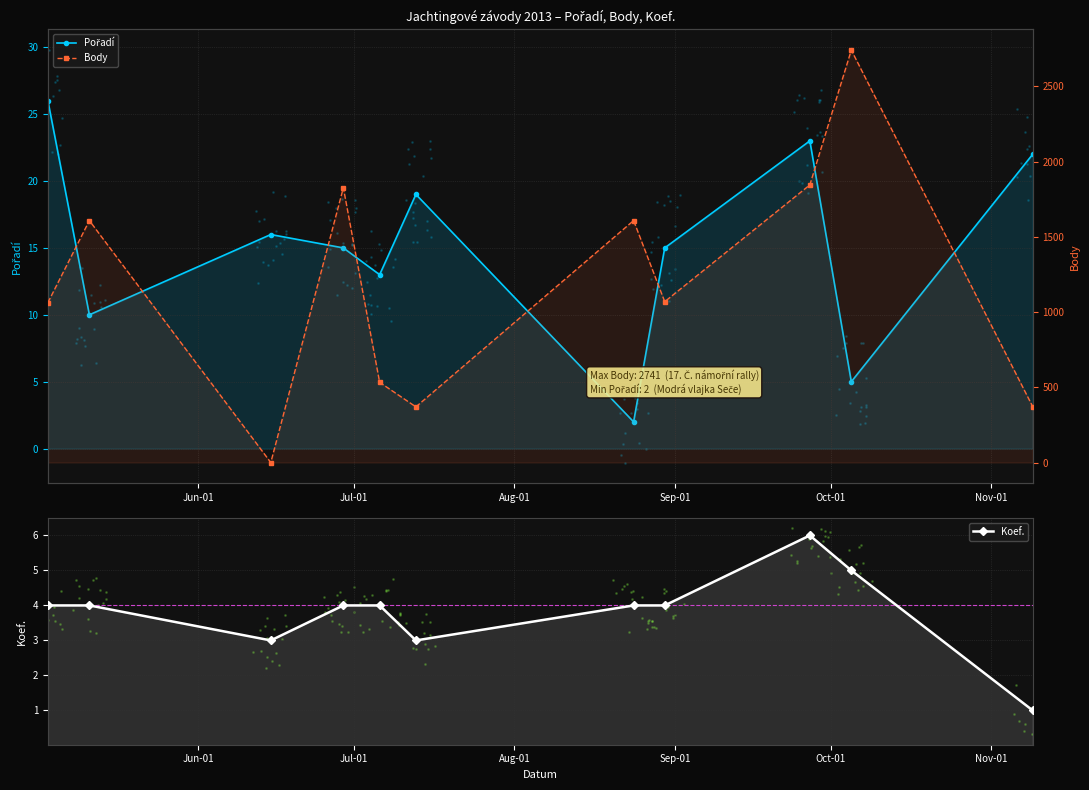

What is the value of the Pořadí point at the 9th from the left?

23